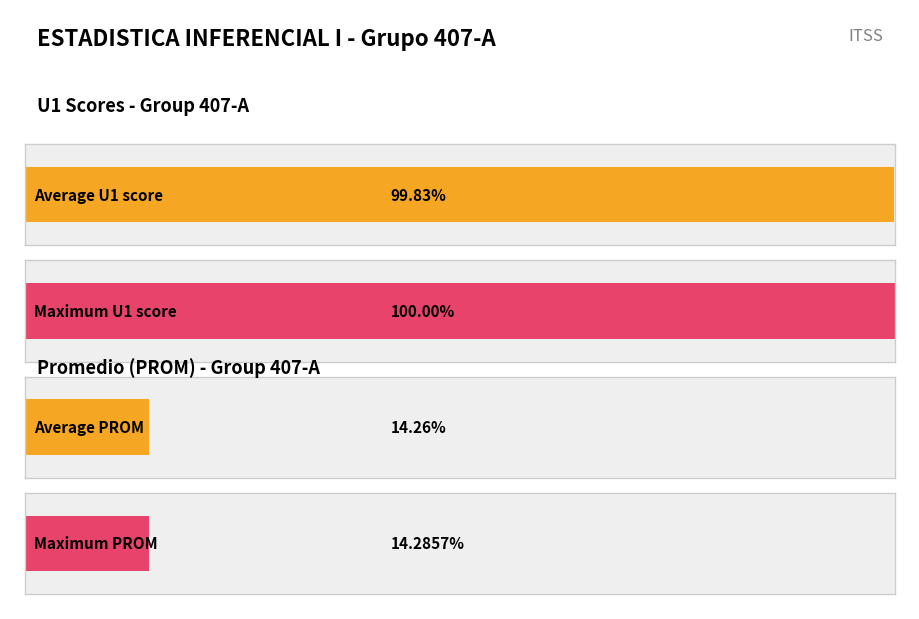

Which series has the largest total across all categories?

U1